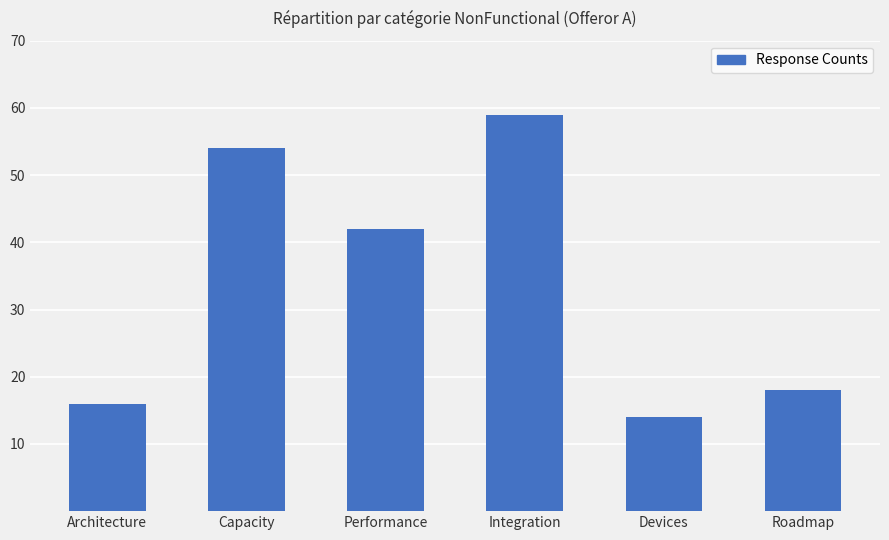

The chart shows a value of 54 at Capacity. True or false?

True